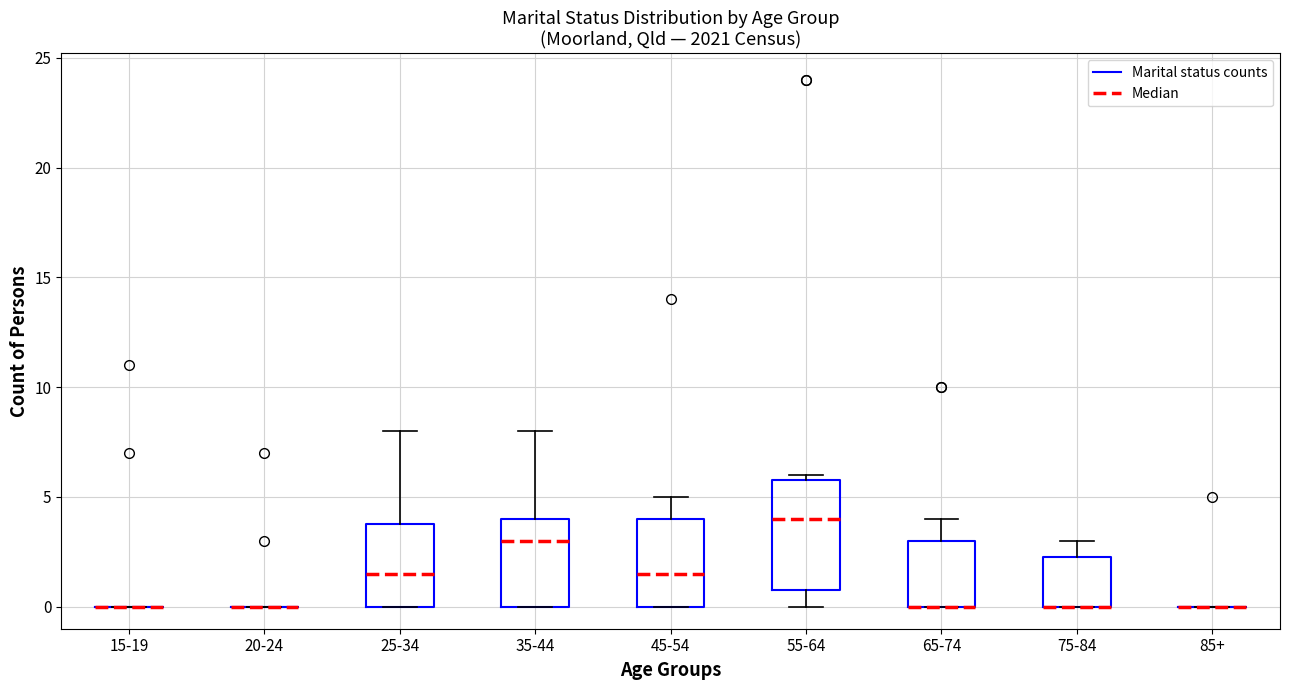

Comparing the boxes themselves (not the whiskers), which one is the tallest?

55-64